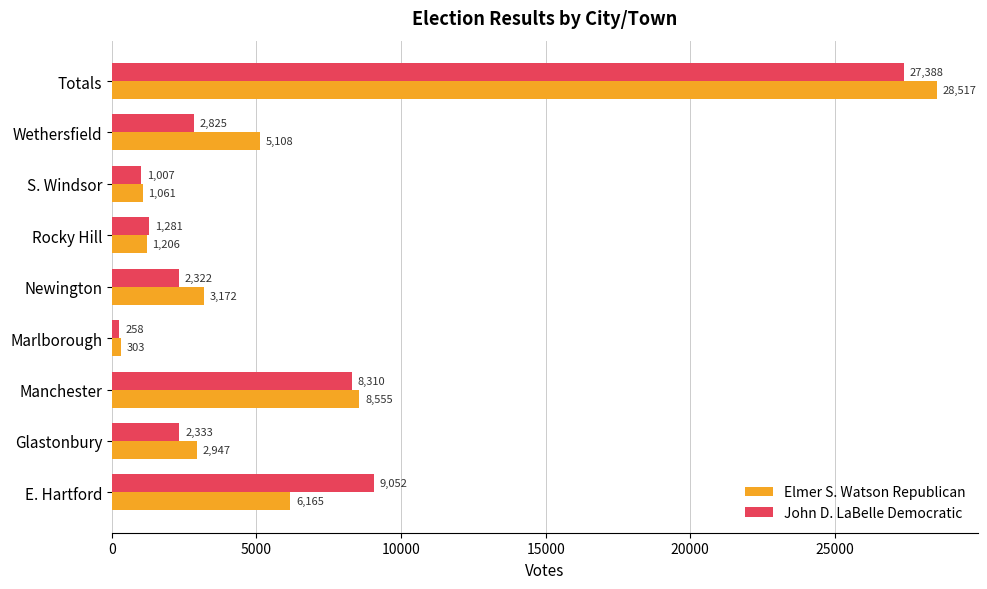

List the series in order of their peak value, highest first.

Elmer S. Watson Republican, John D. LaBelle Democratic